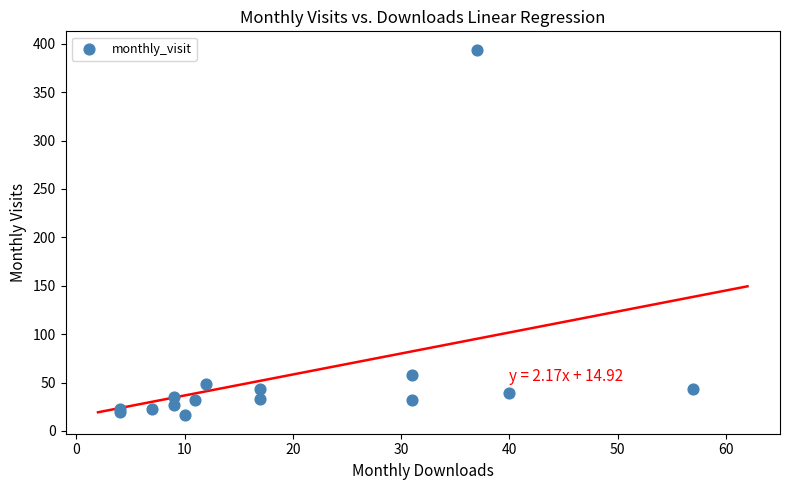

What Y value in the scatter plot is closest to 205?

58